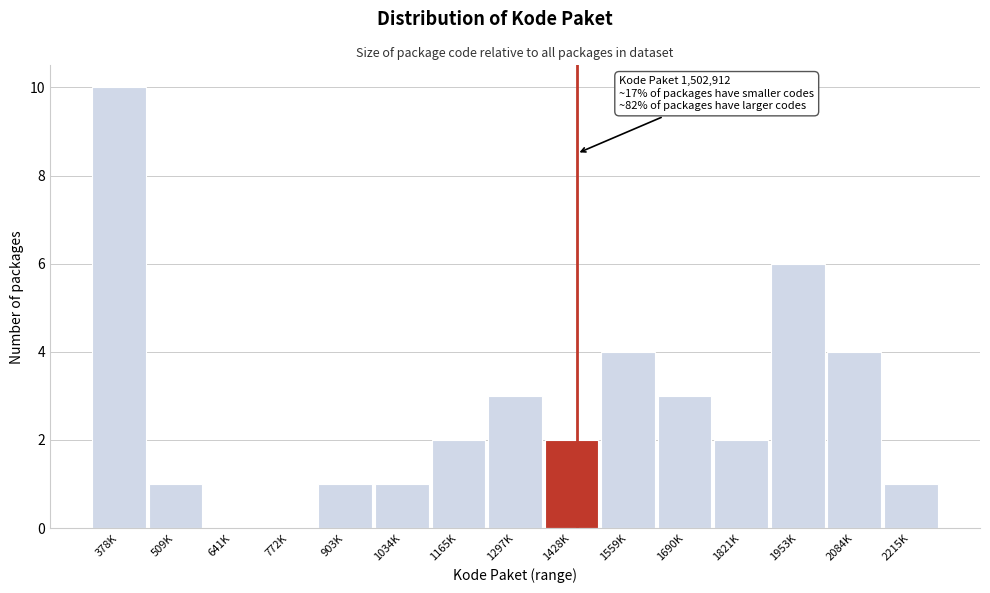

Reading right to left, extract all data points from this chart.

2215K=1	2084K=4	1953K=6	1821K=2	1690K=3	1559K=4	1428K=2	1297K=3	1165K=2	1034K=1	903K=1	772K=0	641K=0	509K=1	378K=10